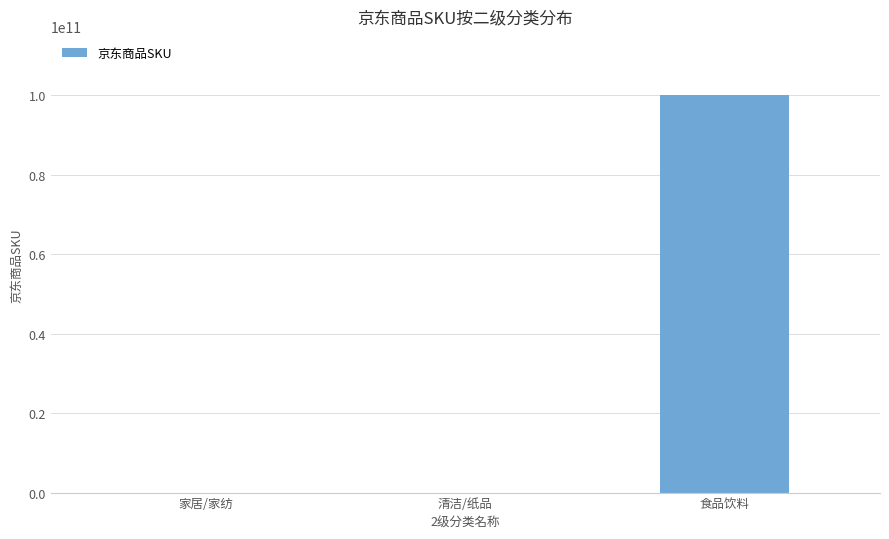

What is the sum of the values at 家居/家纺 and 清洁/纸品?

11004164